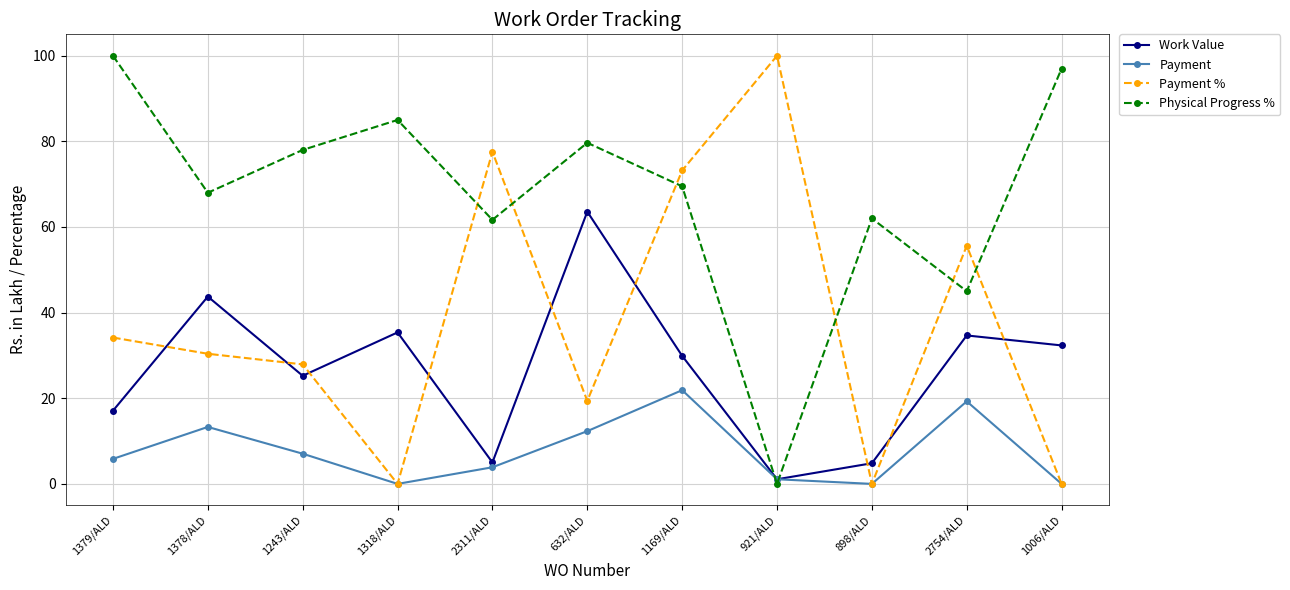

At which category does Physical Progress % reach its first local peak?

1318/ALD